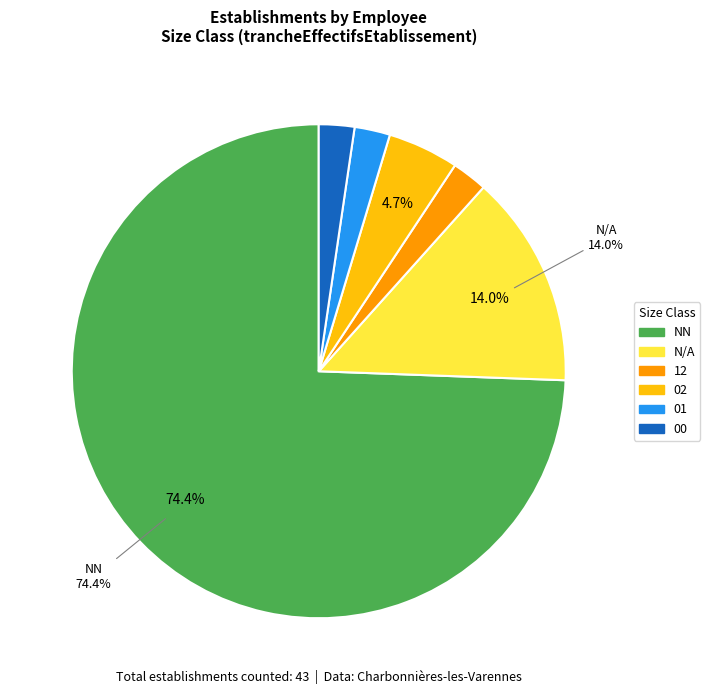

Is there any slice that represents more than half of the pie?

Yes